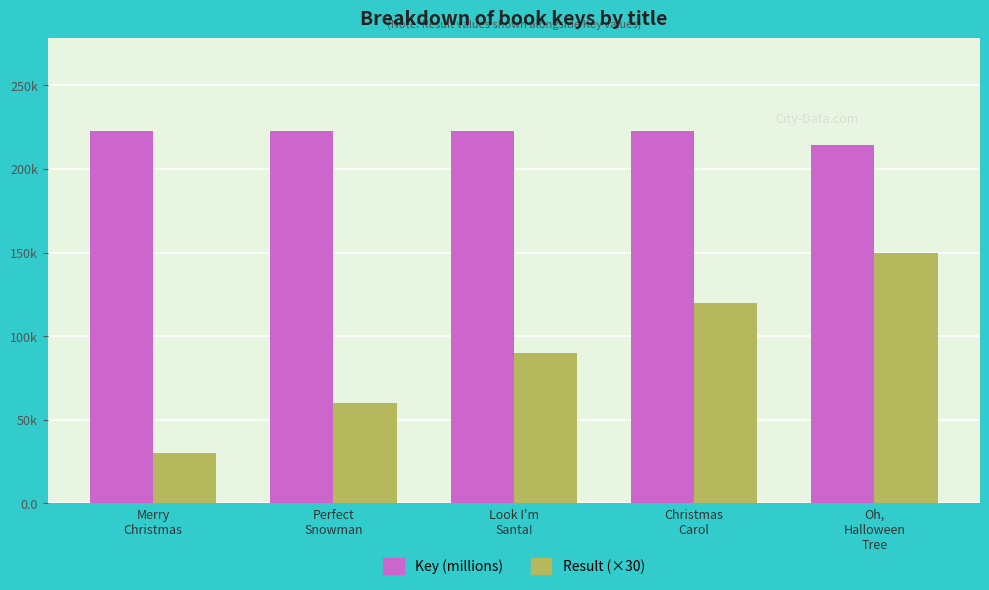

Reading left to right, extract all data points from this chart.

Key: 222.5	222.5	222.5	222.5	214.2
Result: 30.0	60.0	90.0	120.0	150.0